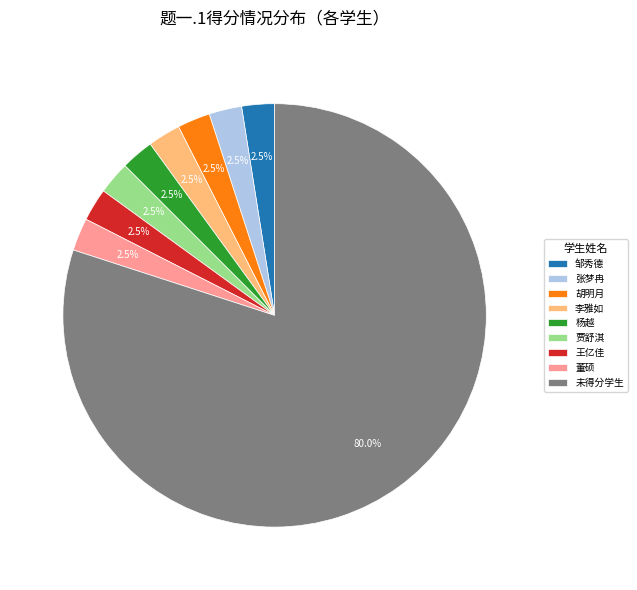

To the nearest percent, what is the average slice percentage?

11%